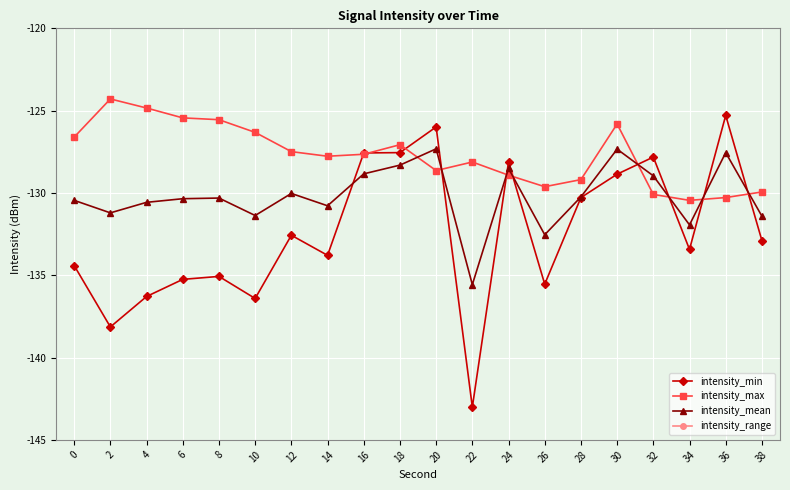

The intensity_max series shows -128.1 at 22. True or false?

True